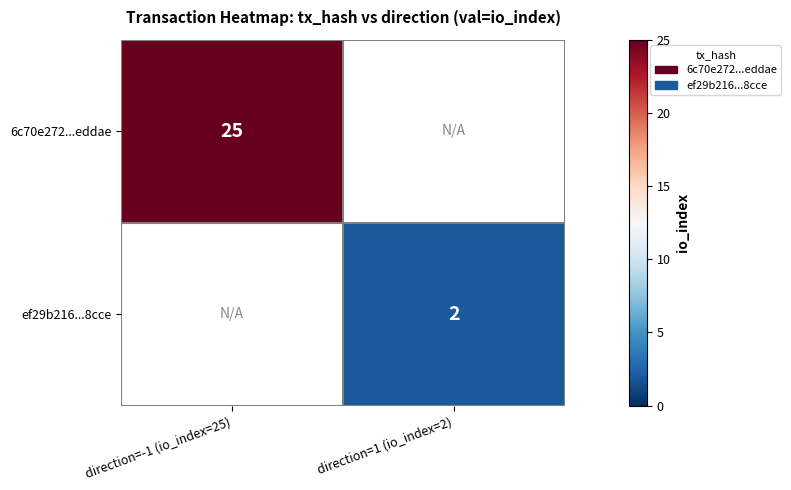

Is the value of 6c70e272...eddae at direction=-1 (io_index=25) greater than the value of ef29b216...8cce at direction=1 (io_index=2)?

Yes